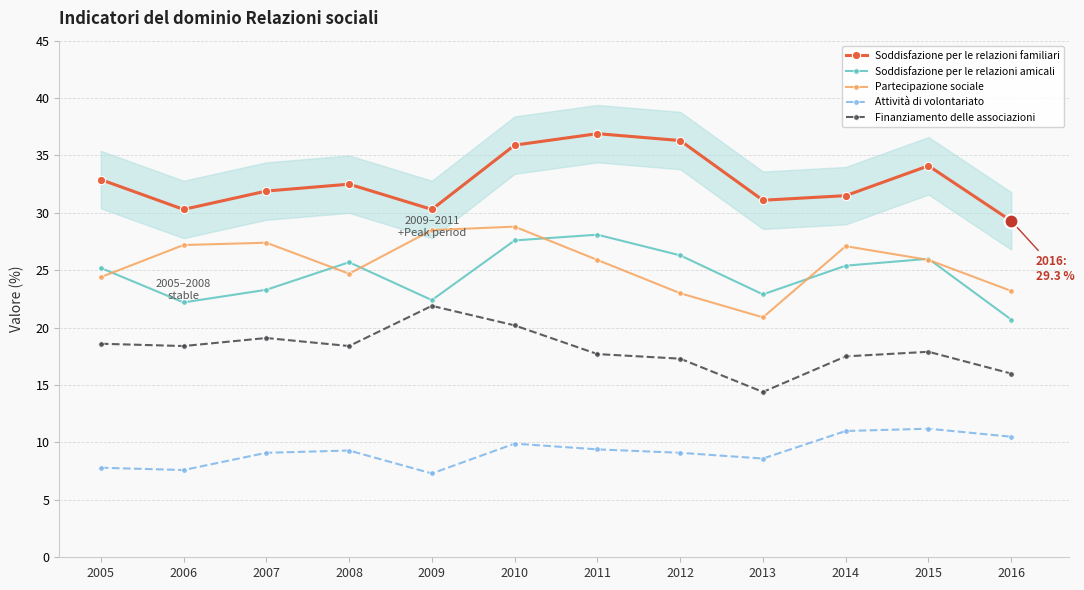

What is the total value across all series at 2015?

115.1